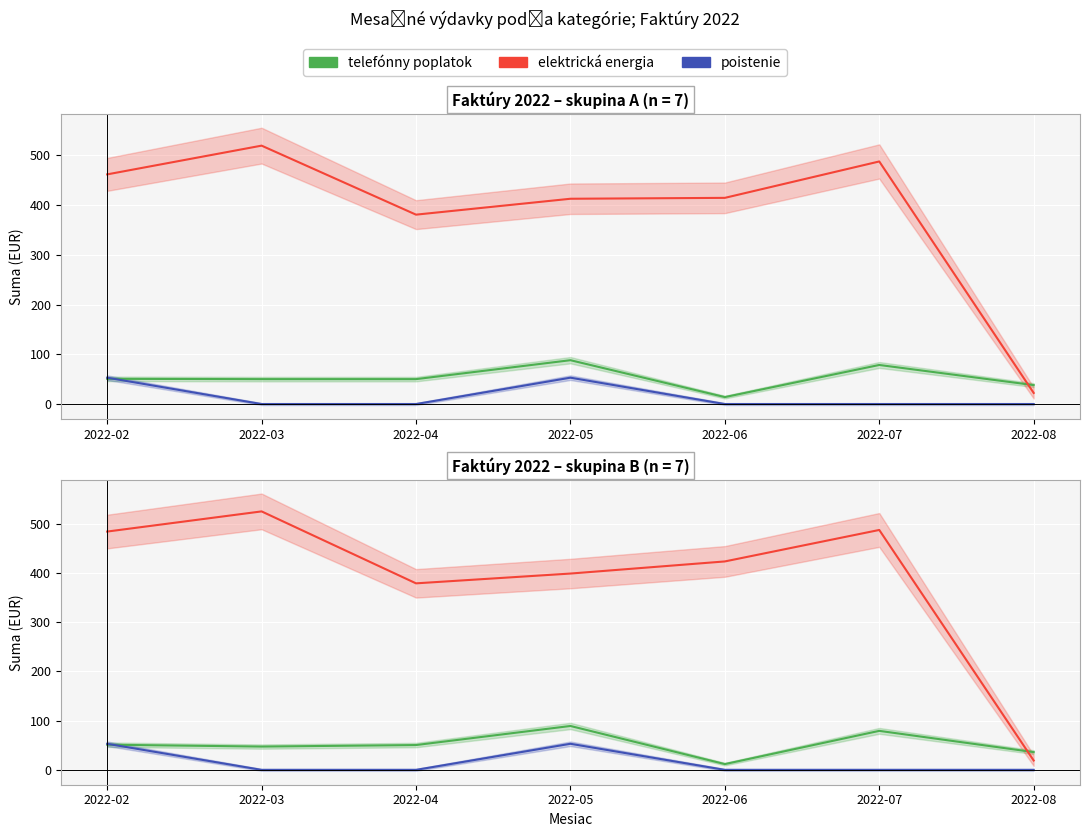

What is the spread (max minus min) of values at 2022-04?

379.0